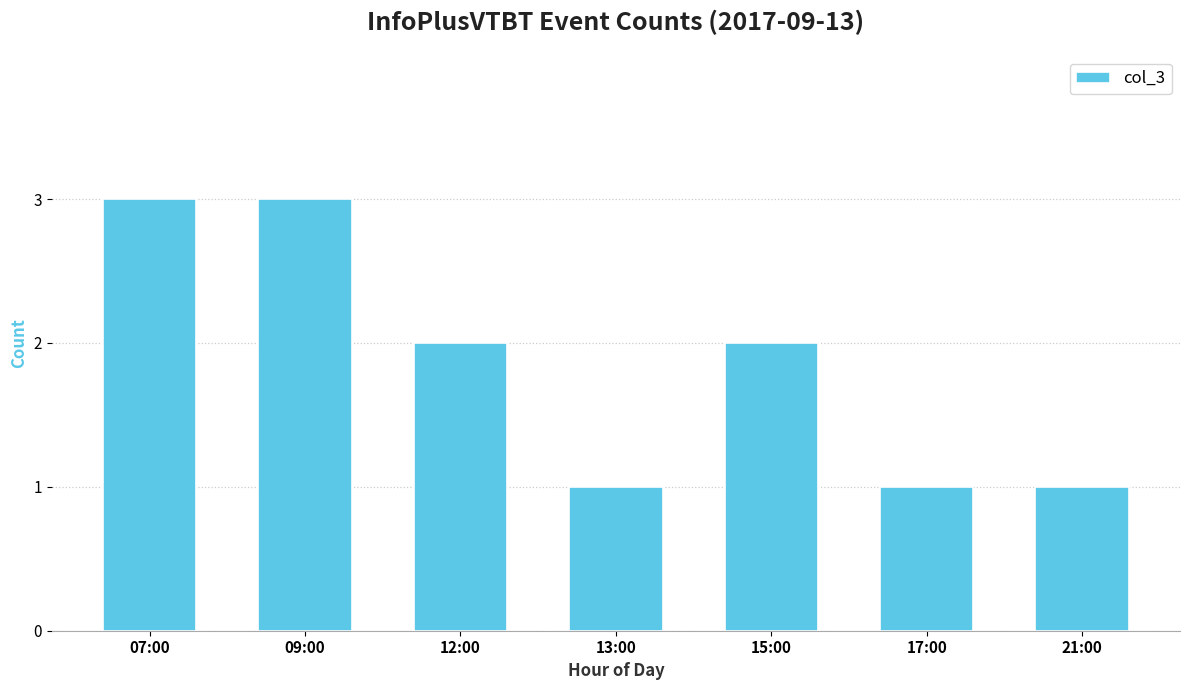

What is the label of the 6th bar from the left?

17:00